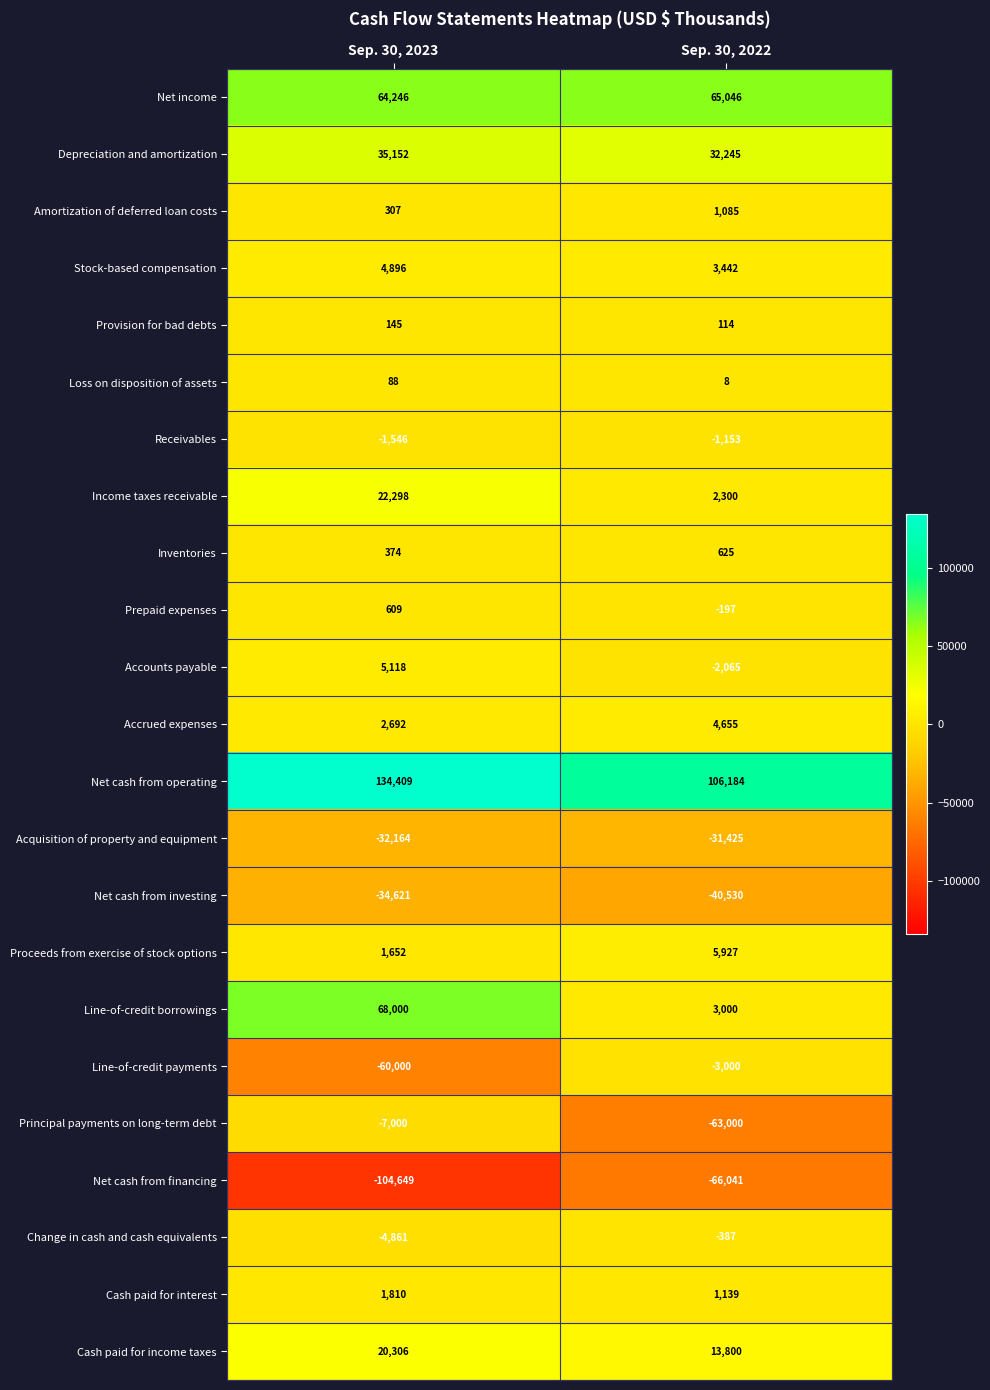

Which category has the lowest value across all series?

Sep. 30, 2023